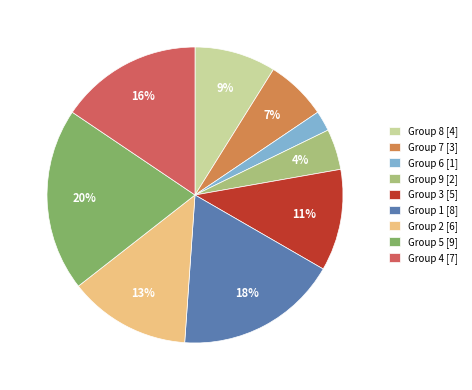

Which slice is the largest?

Group 5 [9]